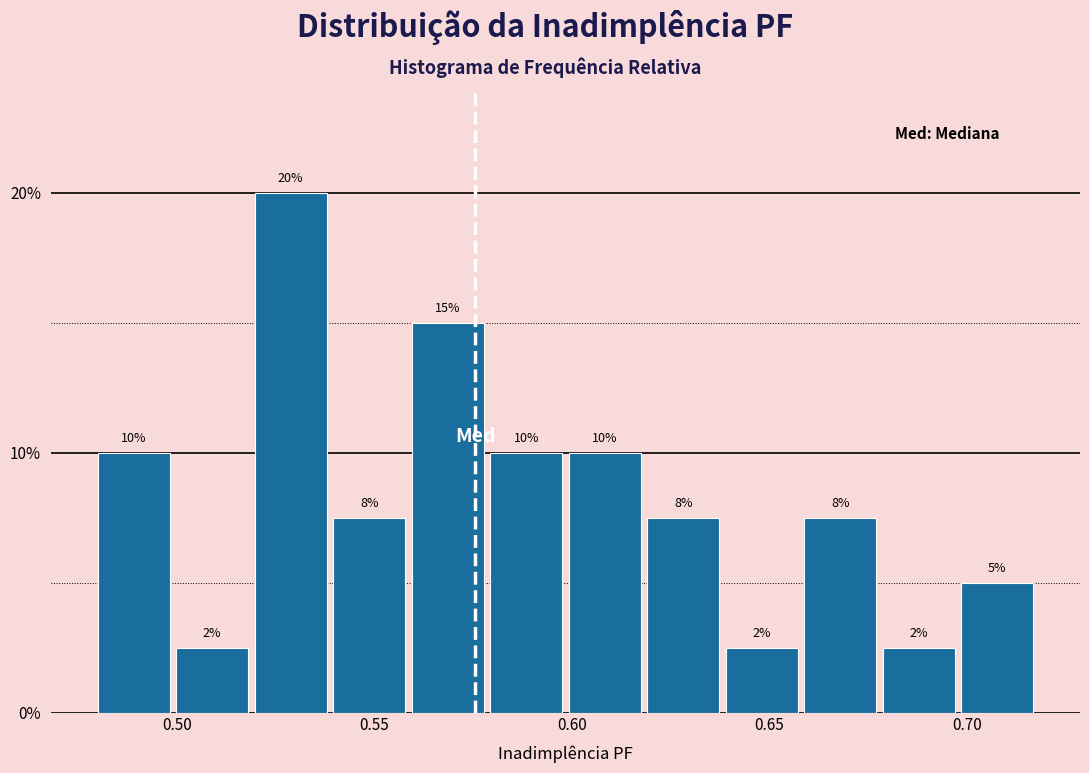

Read against the x-axis, roughly where is the centre of the tallest bar?

0.530